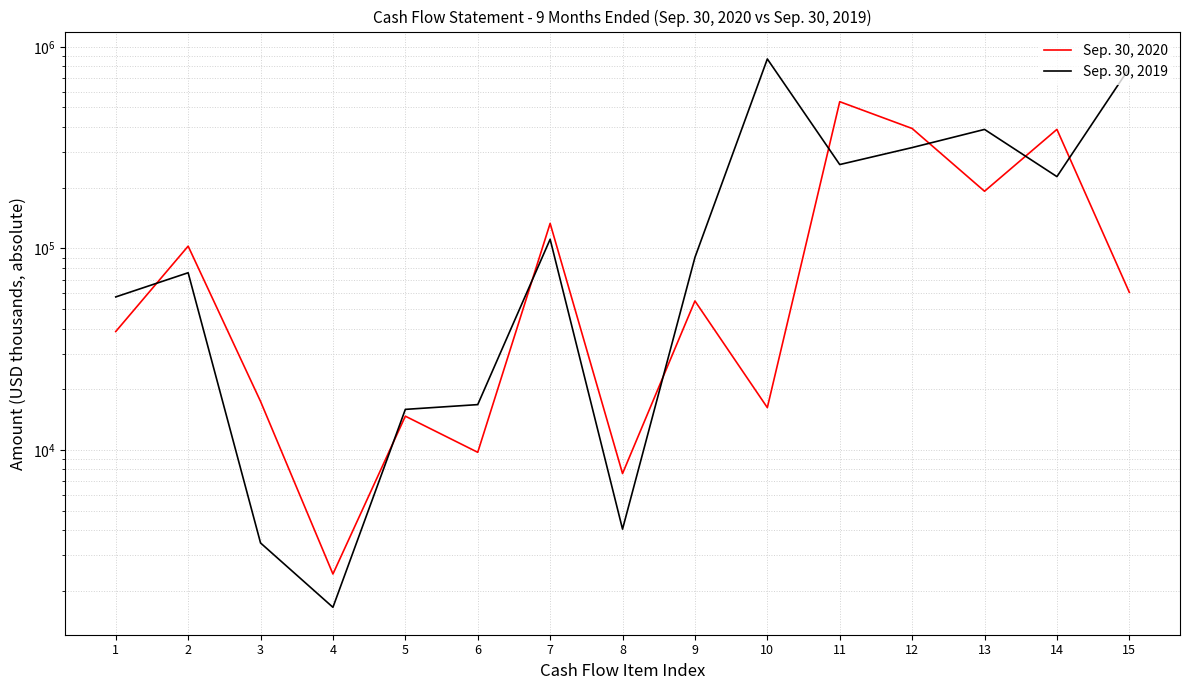

Reading left to right, list all the values displayed in this chart.

Sep. 30, 2020: 38657	102536	17399	2421	14696	9725	132964	7629	54810	16207	534117	393294	192000	389300	60495
Sep. 30, 2019: 57402	75661	3452	1655	15882	16772	110933	4044	90137	870227	260475	316191	389100	226900	784420